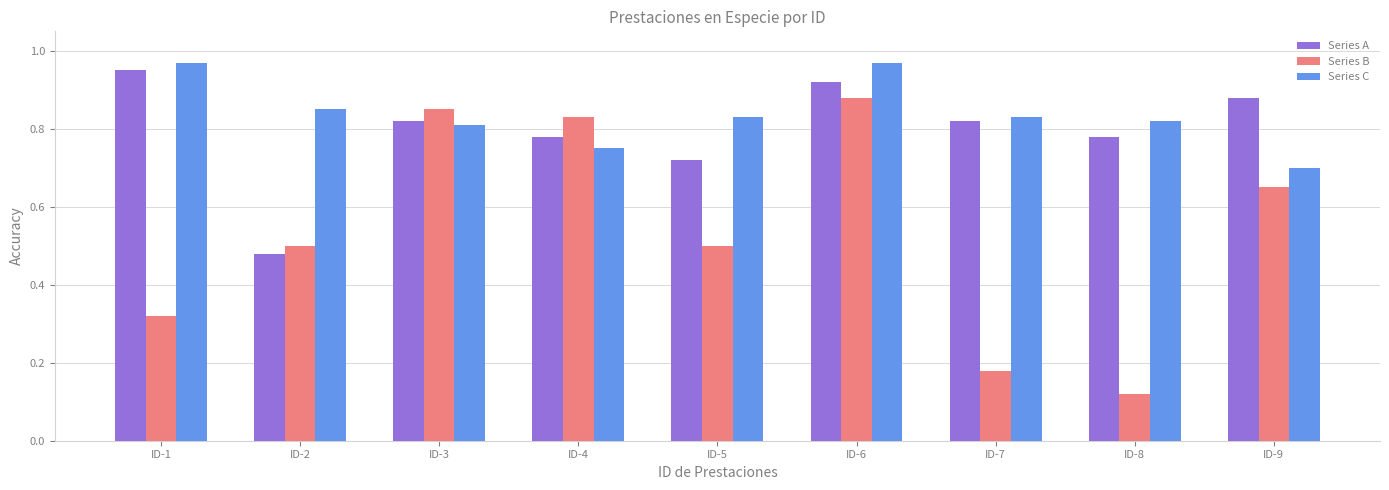

Which label corresponds to the smallest value in the chart?

ID-8